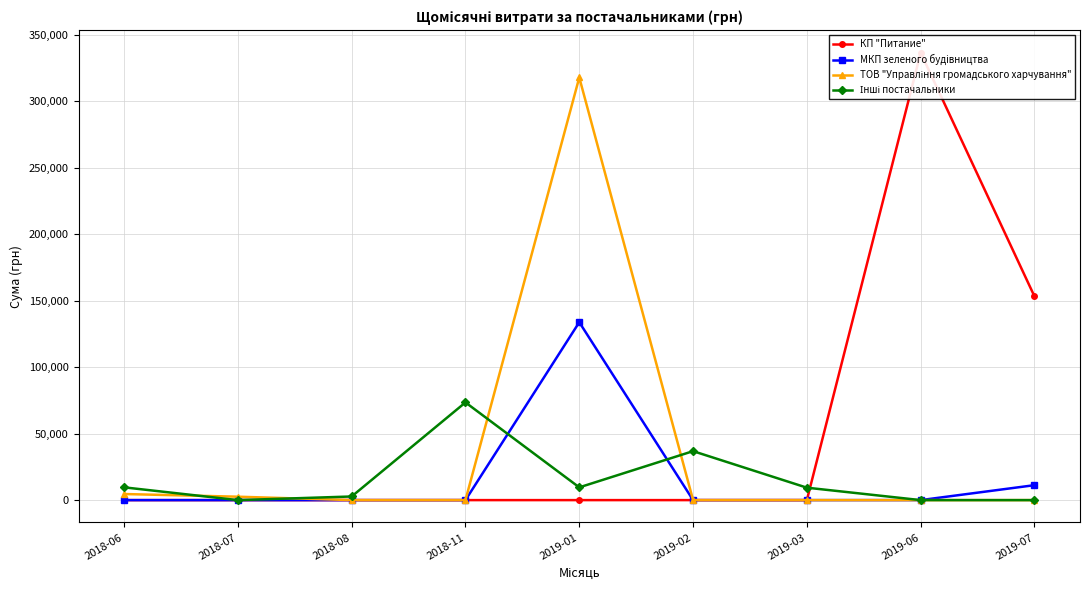

How many times do Інші постачальники and КП "Питание" cross each other?

1